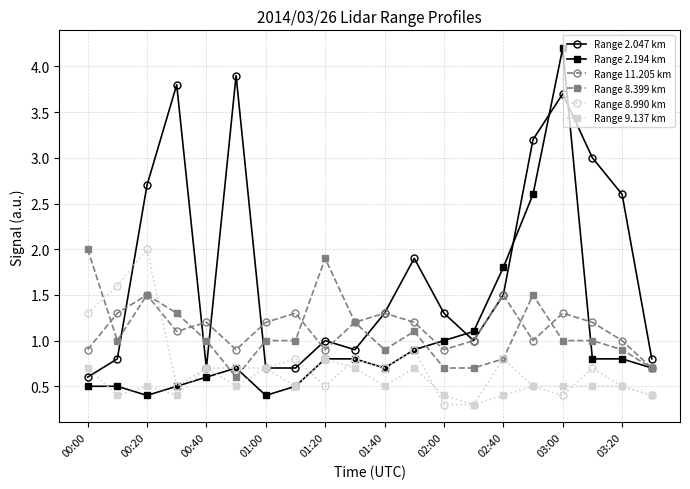

True or false: Range 11.205 km and Range 8.990 km cross at least once.

True